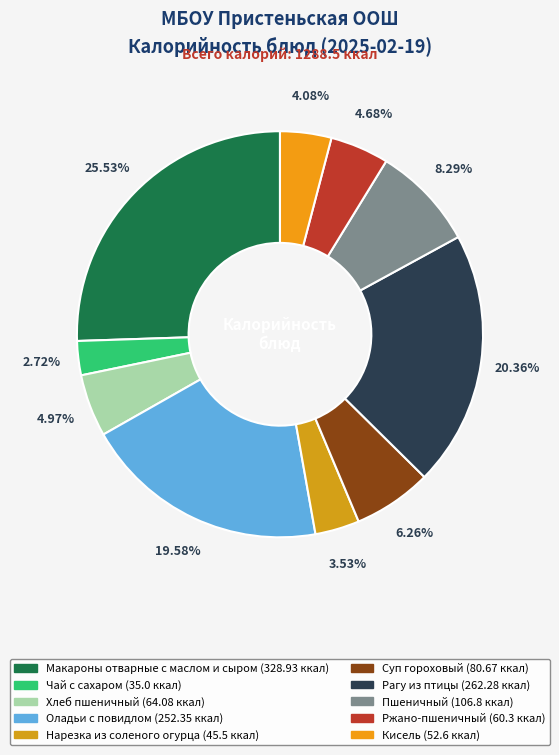

To the nearest percent, what is the difference between the largest and smallest slice percentages?

23%